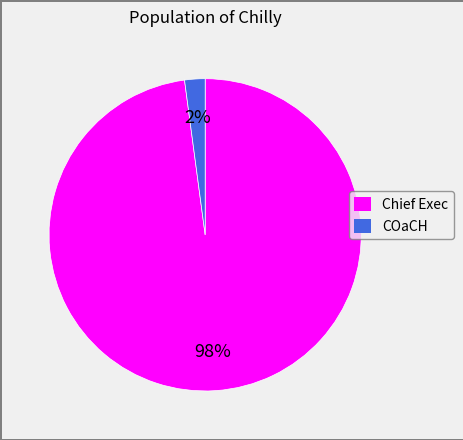

To the nearest percent, what is the difference between the largest and smallest slice percentages?

96%